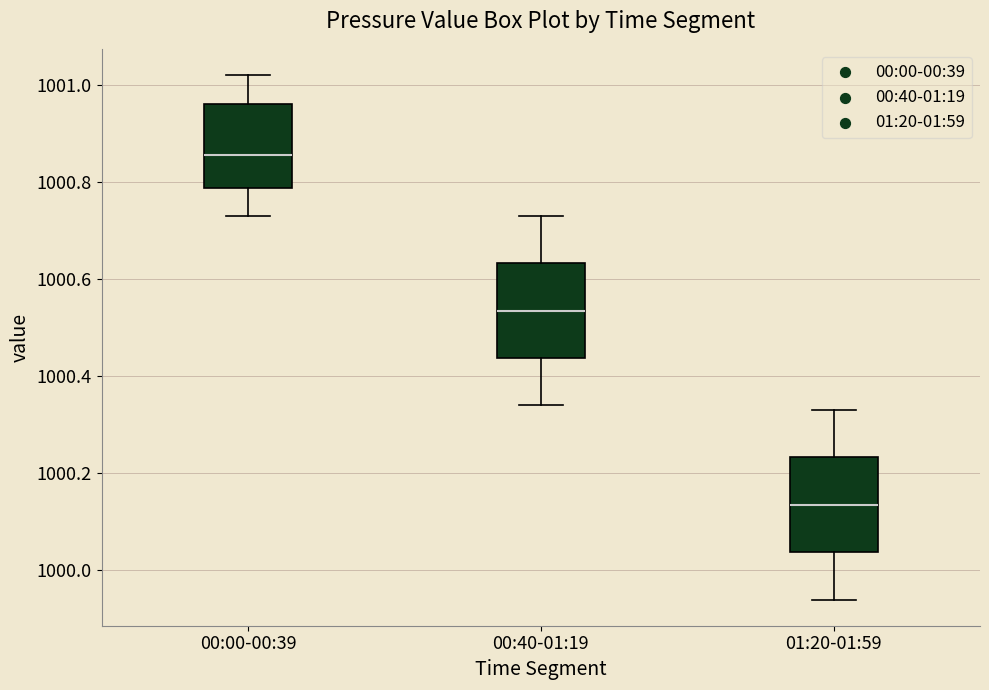

Reading left to right, read every box against the y-axis: the position of its median line, the range the box covers, and the ends of its whiskers. The values are not printed on the chart, so give them approximately, as read against the axis.

00:00-00:39: median 1000.86, box 1000.78 to 1000.96, whiskers 1000.74 to 1001.02
00:40-01:19: median 1000.54, box 1000.44 to 1000.64, whiskers 1000.34 to 1000.74
01:20-01:59: median 1000.14, box 1000.04 to 1000.24, whiskers 999.94 to 1000.34